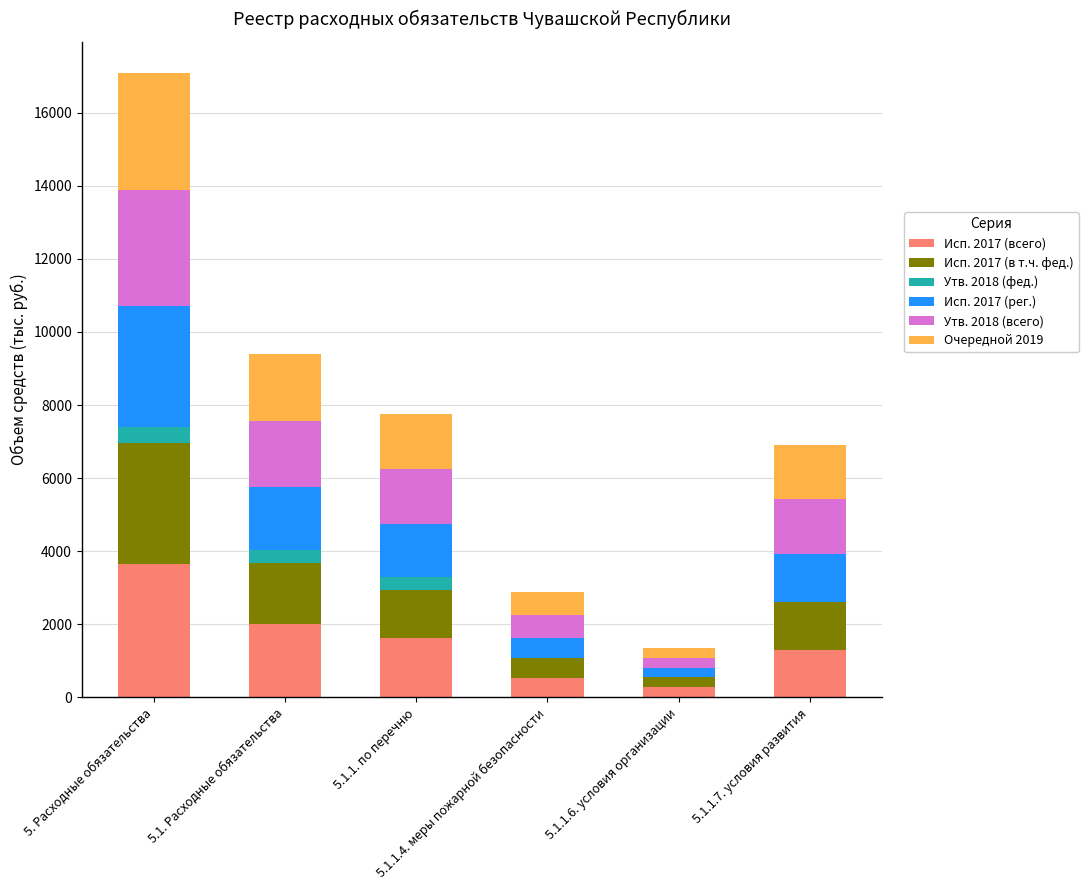

What are all the series names shown in the legend?

Исп. 2017 (всего), Исп. 2017 (в т.ч. фед.), Утв. 2018 (фед.), Исп. 2017 (рег.), Утв. 2018 (всего), Очередной 2019